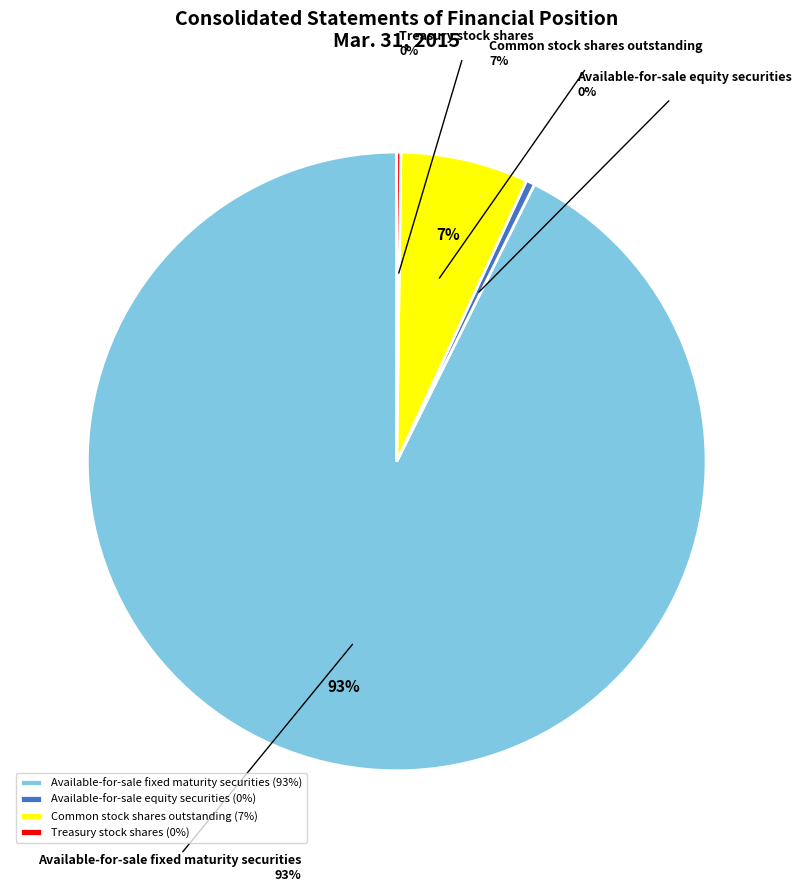

To the nearest percent, what portion does Available-for-sale fixed maturity securities represent?

93%